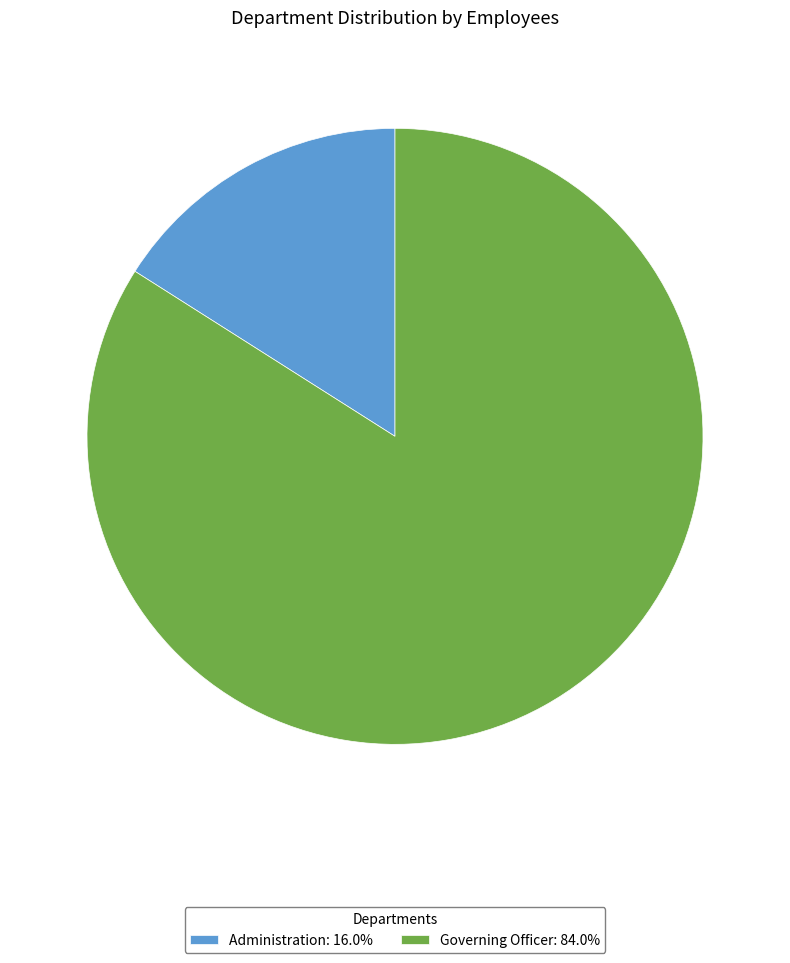

Rank the categories by value from lowest to highest.

Administration, Governing Officer